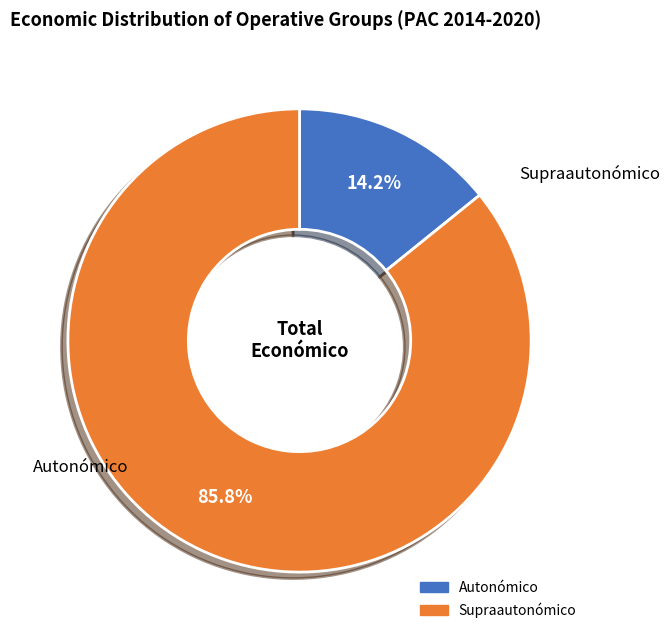

Count the number of slices in the pie.

2